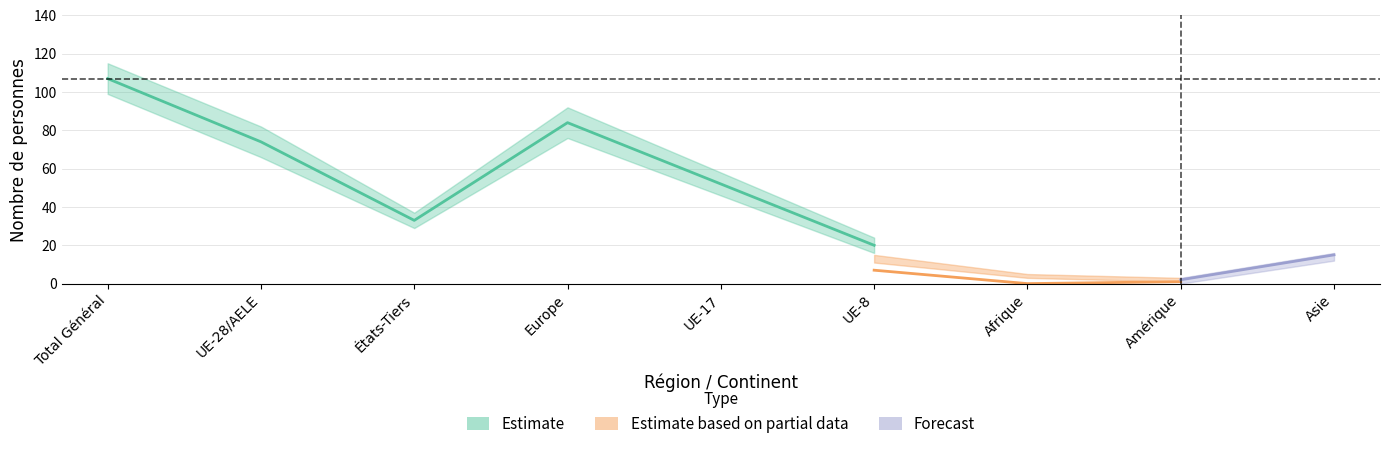

Where does the Total entrées series first go above 33?

Total Général